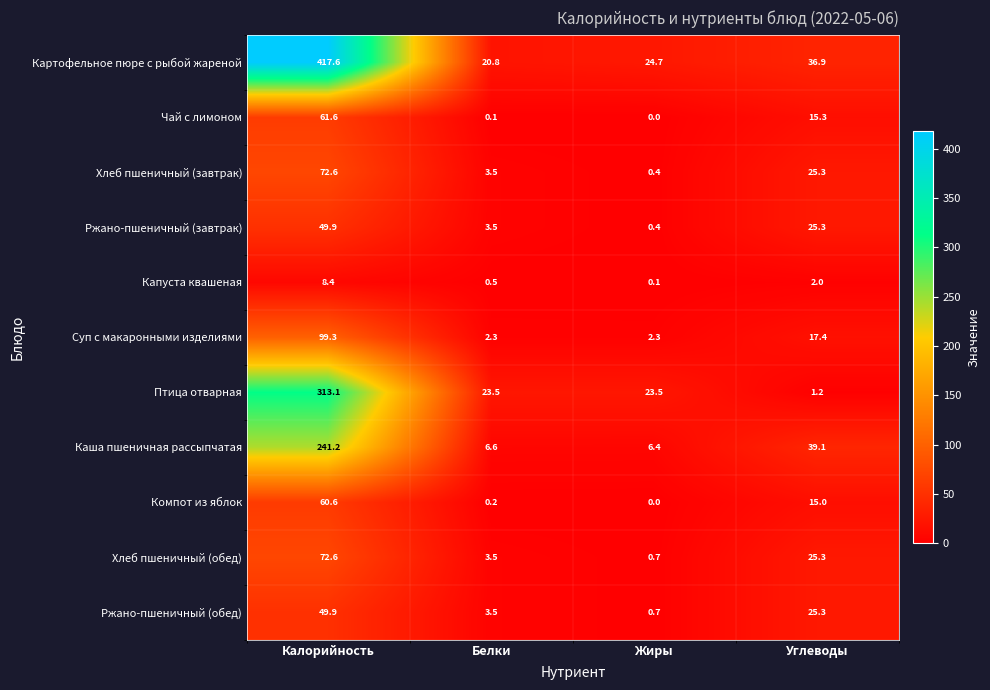

What is the sum of the Хлеб пшеничный (завтрак) values at Калорийность and Белки?

76.1